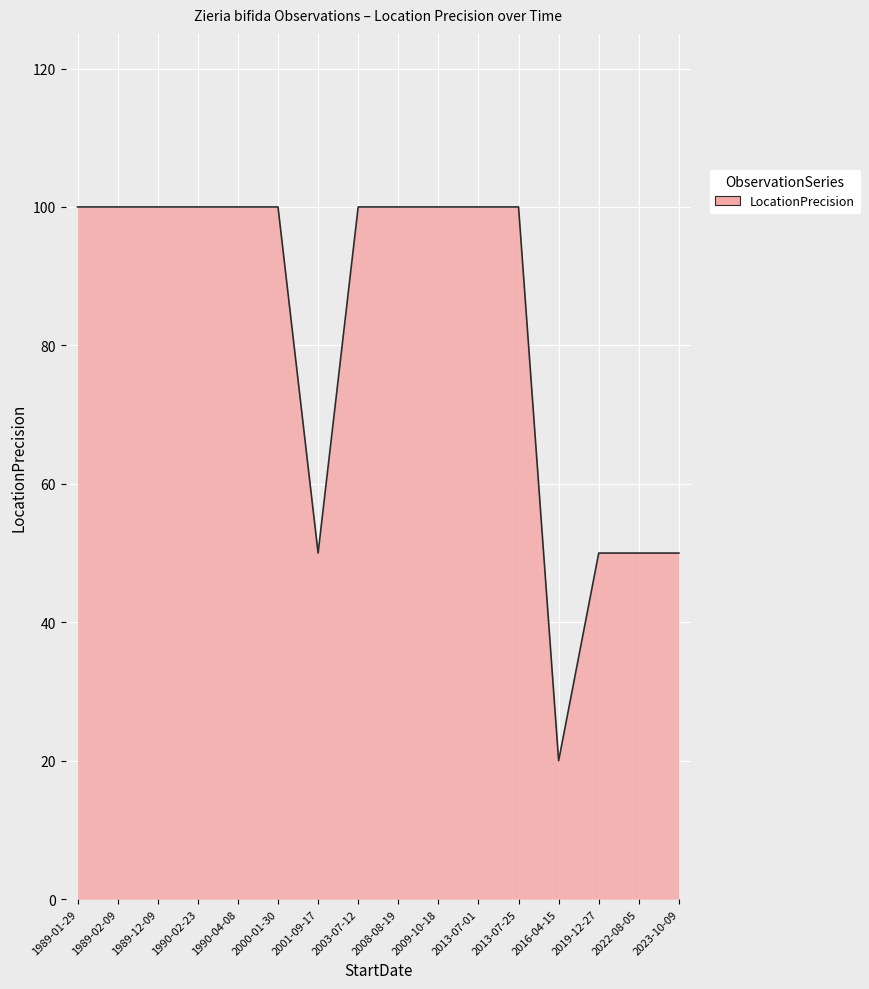

What is the difference between the maximum and minimum values?

80